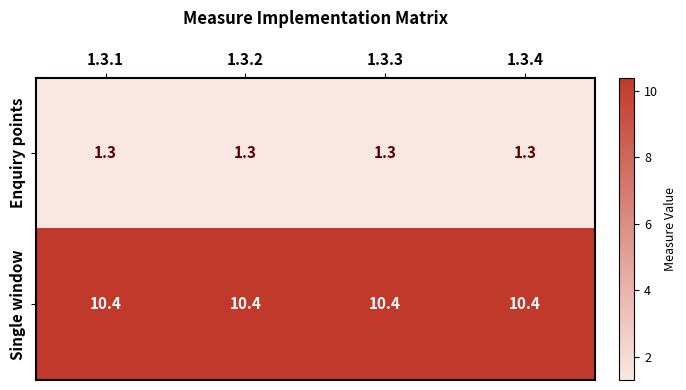

What is the spread (max minus min) of values at 1.3.3?

9.1